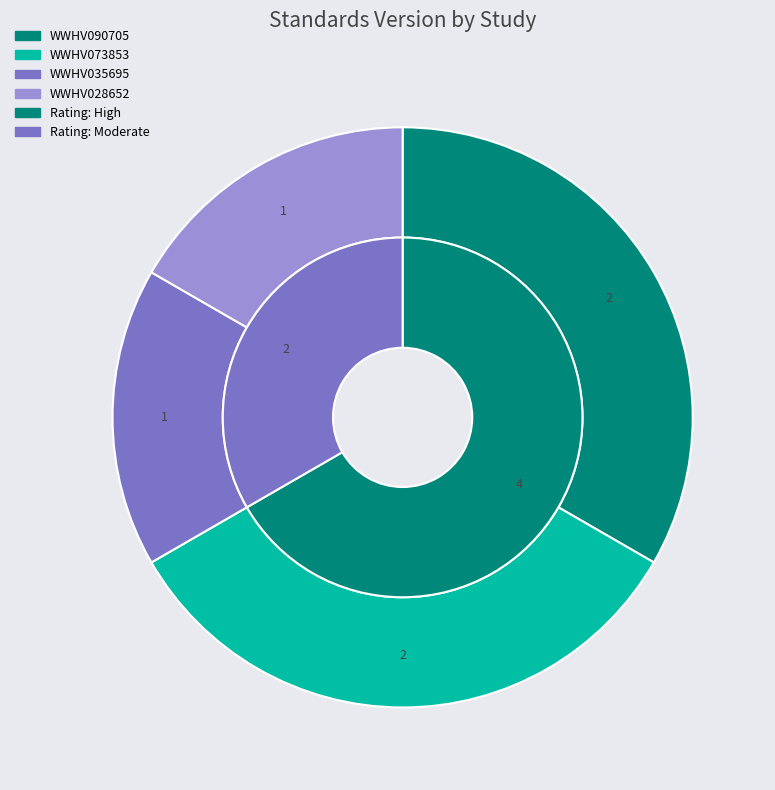

What percentage is the WWHV035695 slice, to the nearest percent?

17%